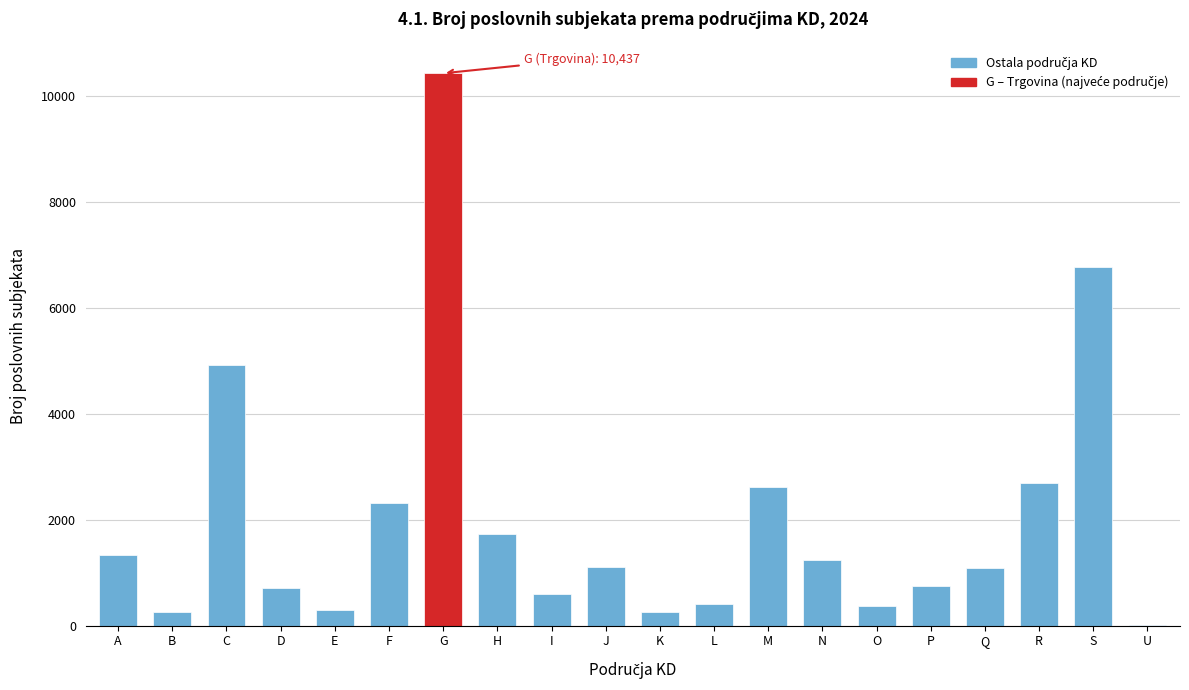

Where is the data nearest to the value 5220?

C